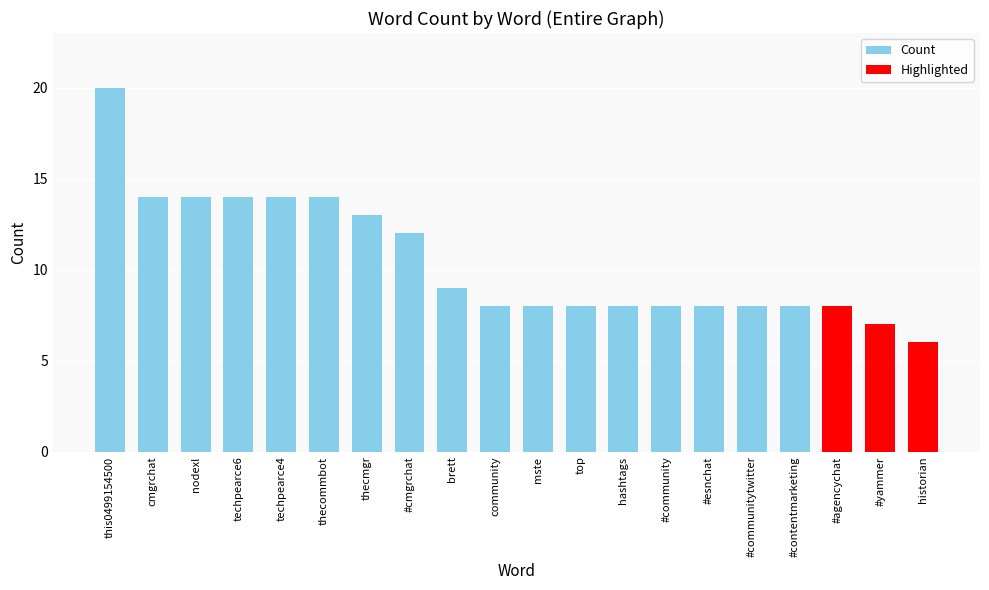

What is the ratio of the value at top to the value at nodexl?

0.6